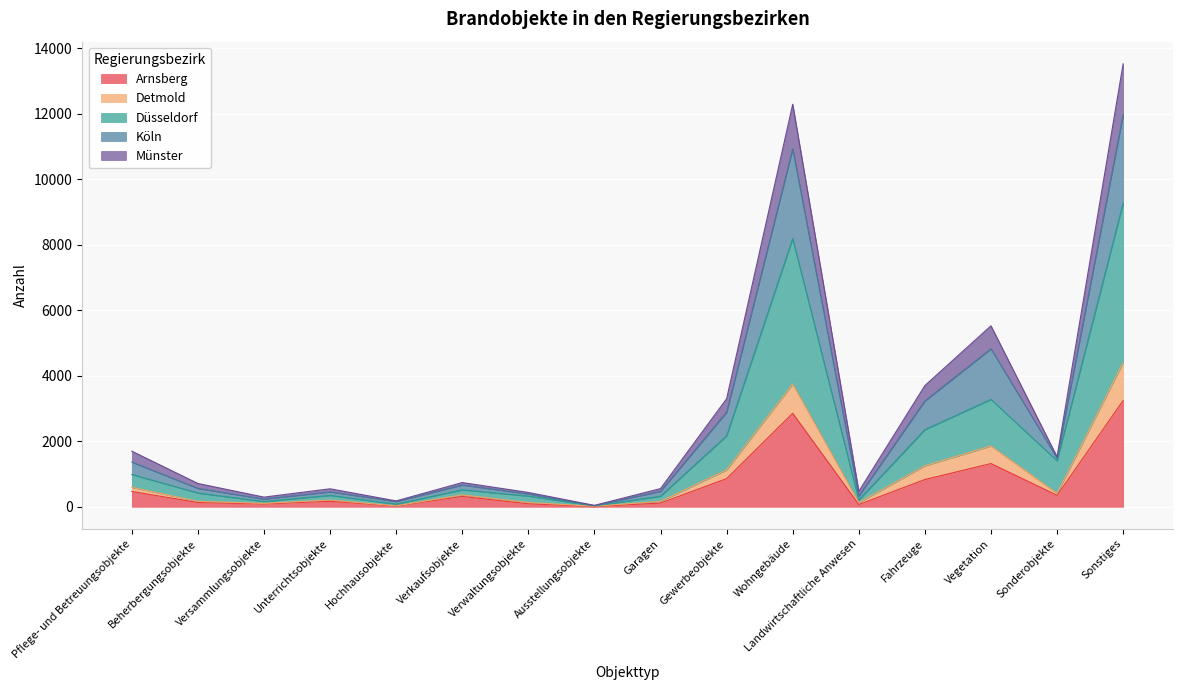

What is the highest value of the Arnsberg series?

3245